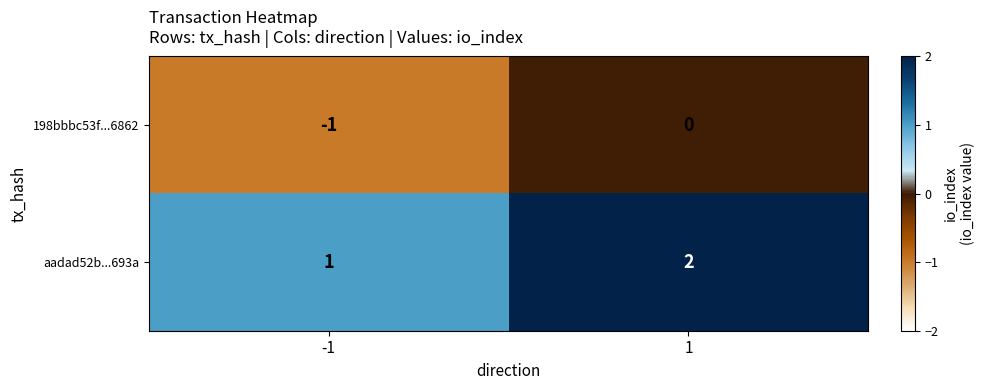

Rank the series at 1 from highest to lowest value.

aadad52b...693a, 198bbbc53f...6862